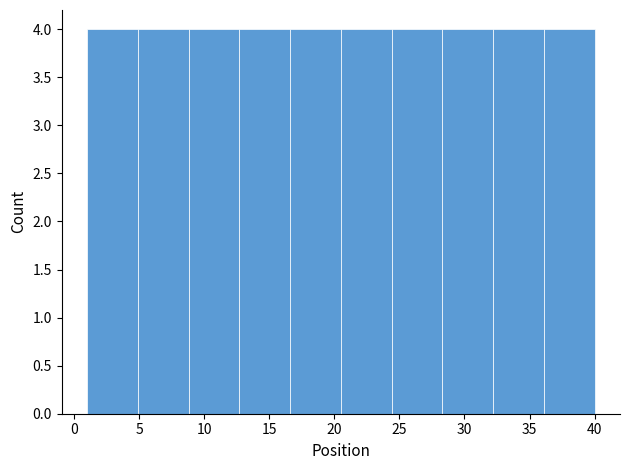

How tall is the bar that spans 4.9 to 8.8 on the x-axis? Neither the bar edges nor the heights are printed on the chart, so give them approximately, as read against the axes.

4